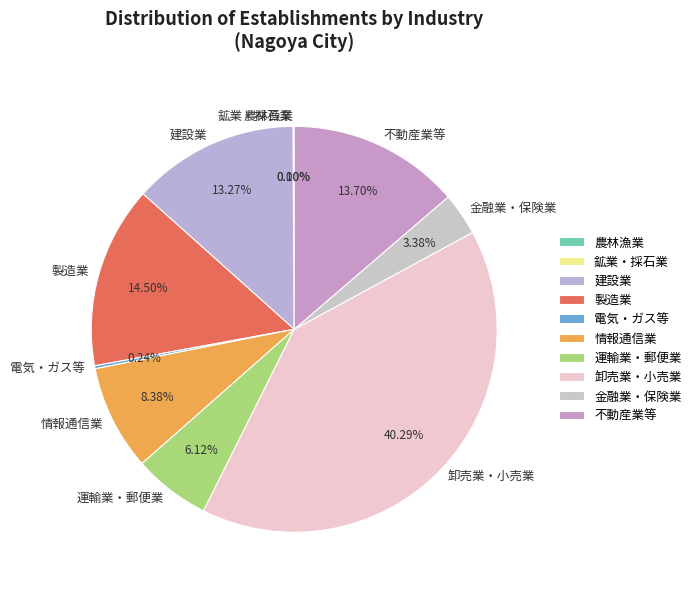

Which category has the biggest portion of the pie?

卸売業・小売業